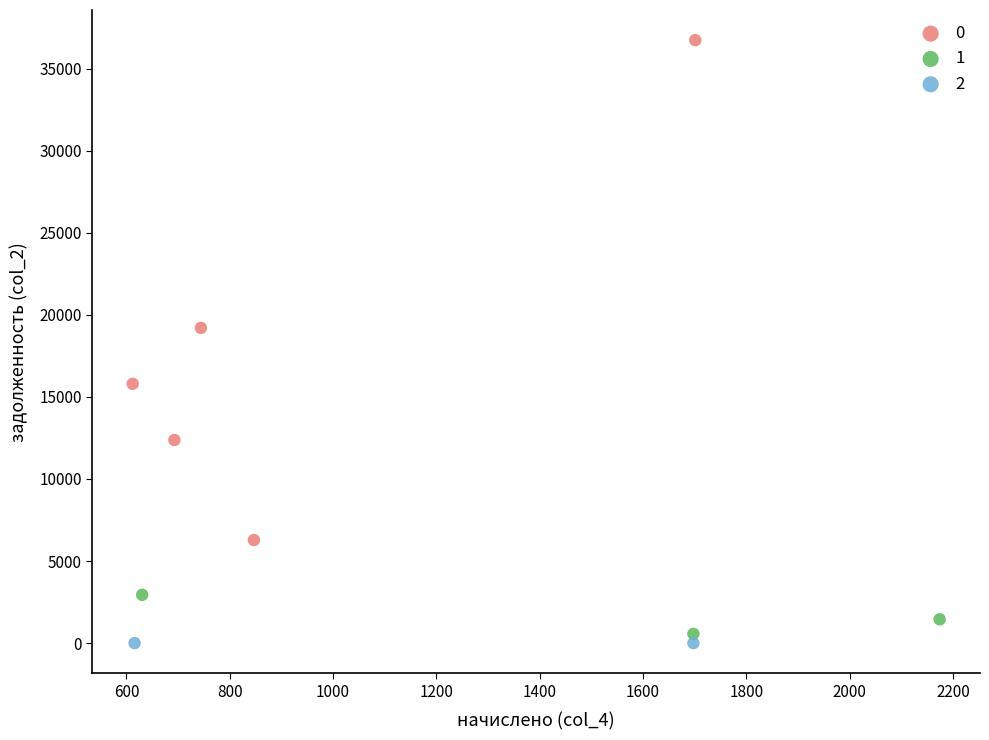

What are all the series names shown in the legend?

0, 1, 2